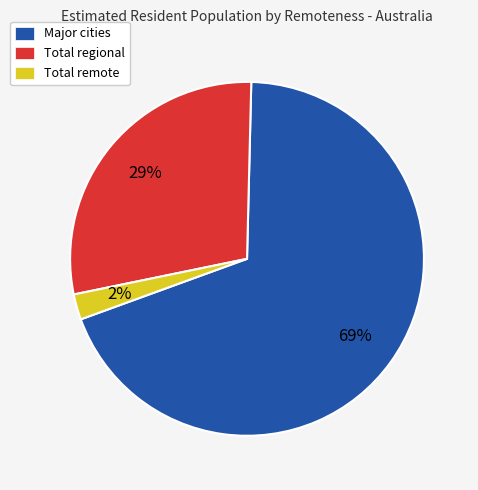

Approximately how many times larger is the value at Total remote compared to Total regional?

0.1